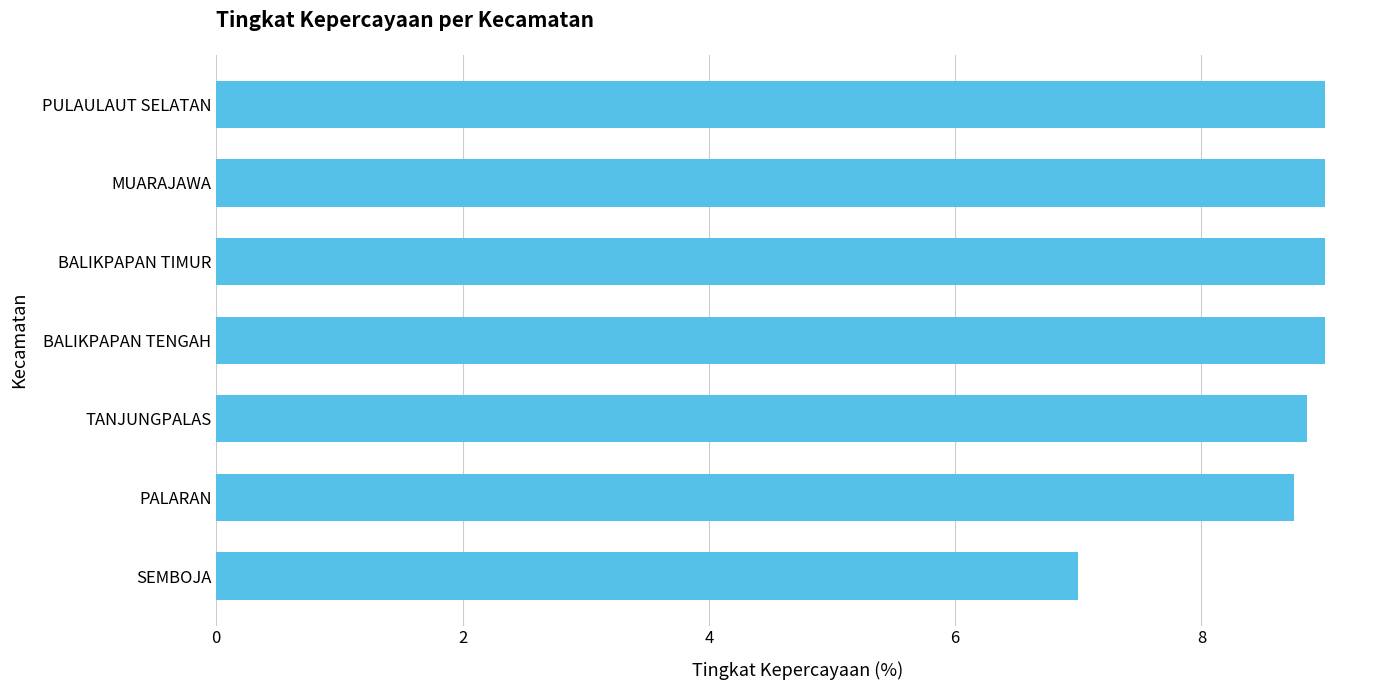

How many bars are there in total?

7